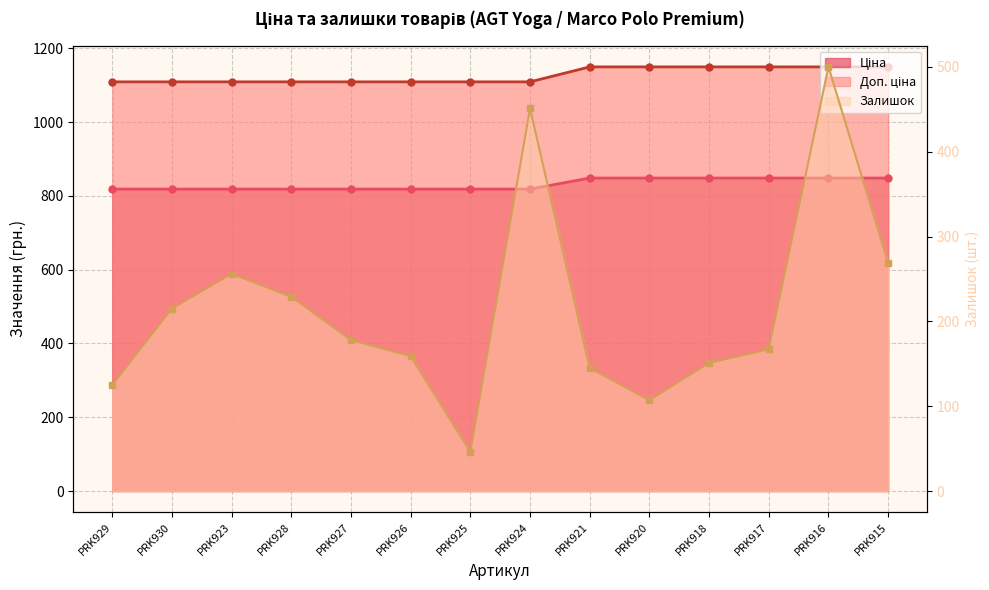

The Доп. ціна series shows 375.9 at PRK928. True or false?

False